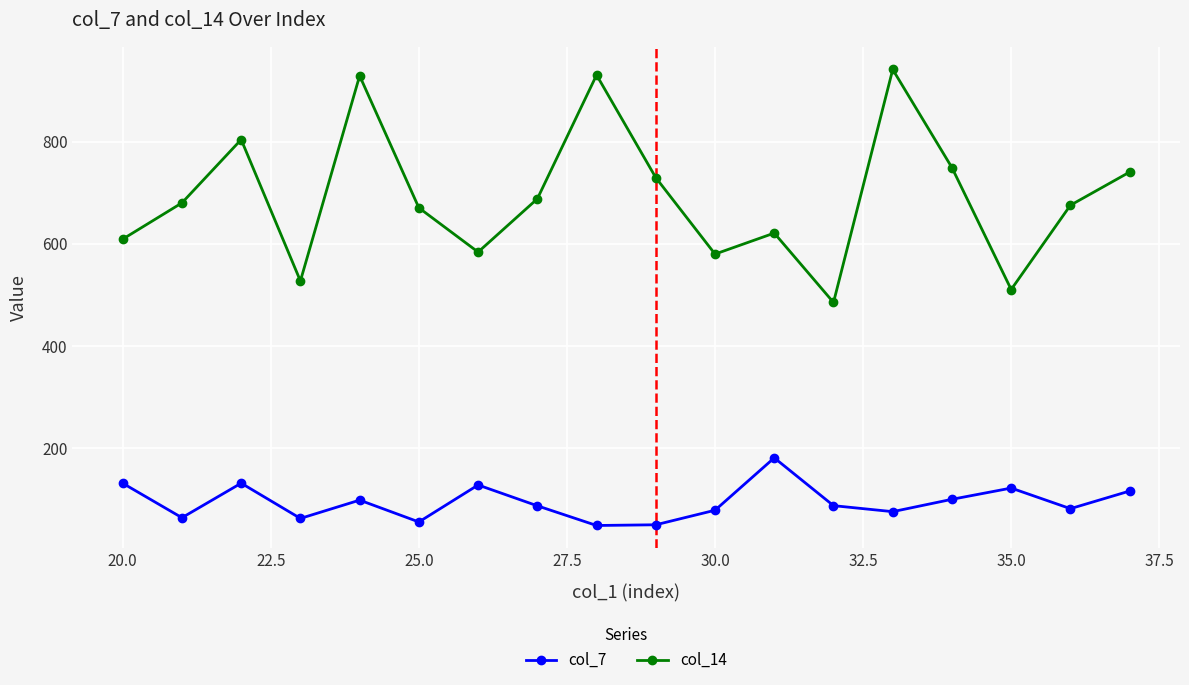

Which series has the largest range (max minus min)?

col_14